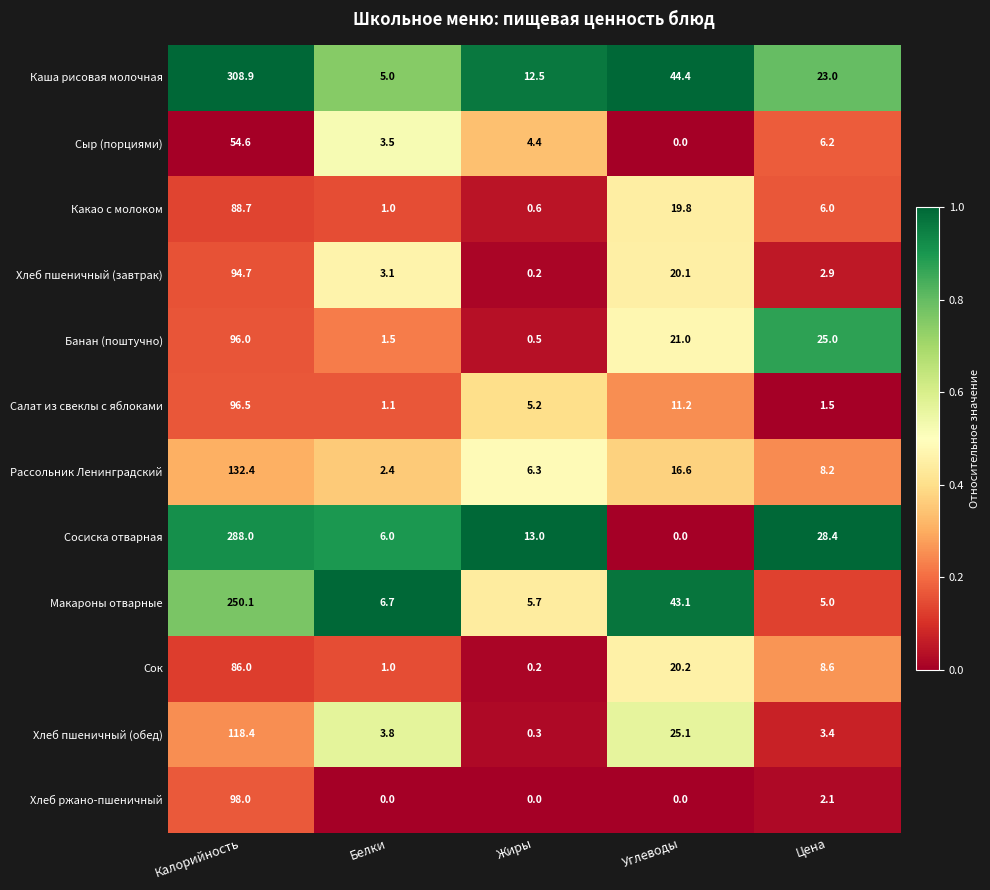

What is the total value across all series at Белки?

35.1